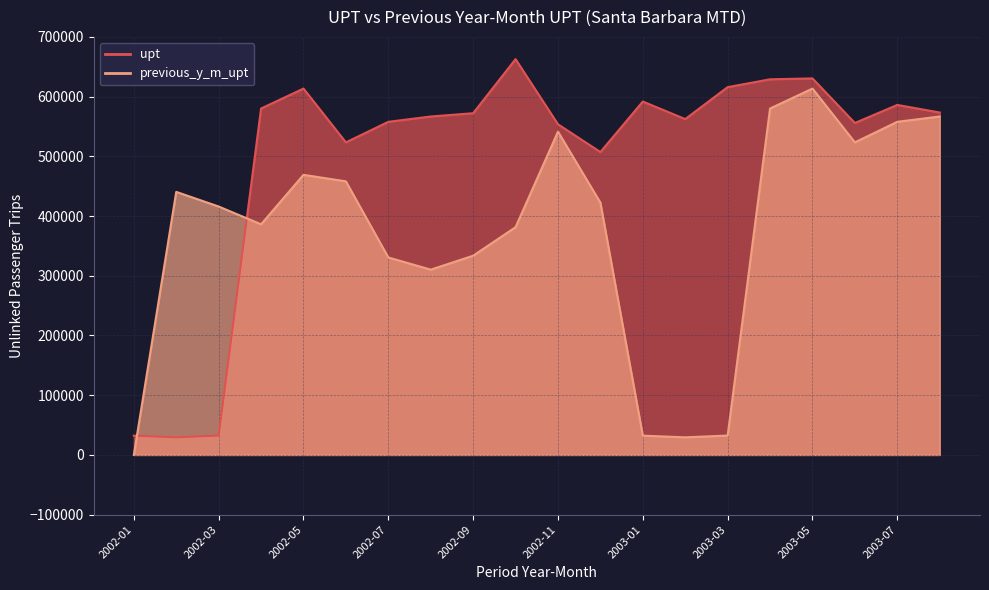

List the series in order of their overall mean, lowest first.

previous_y_m_upt, upt